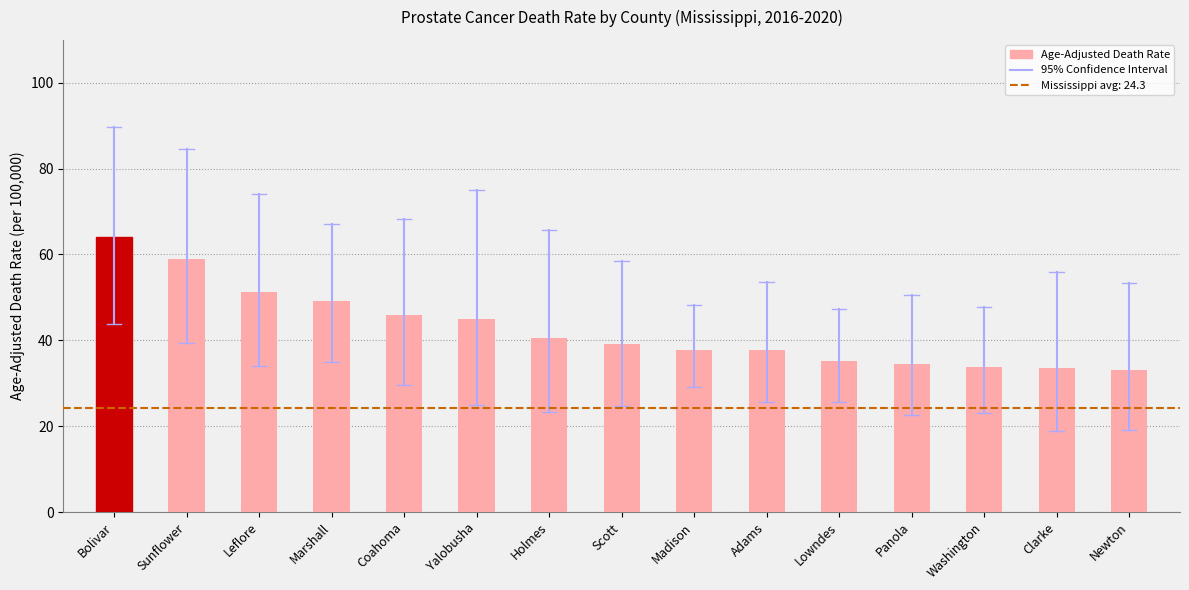

Count the number of data series in this chart.

1